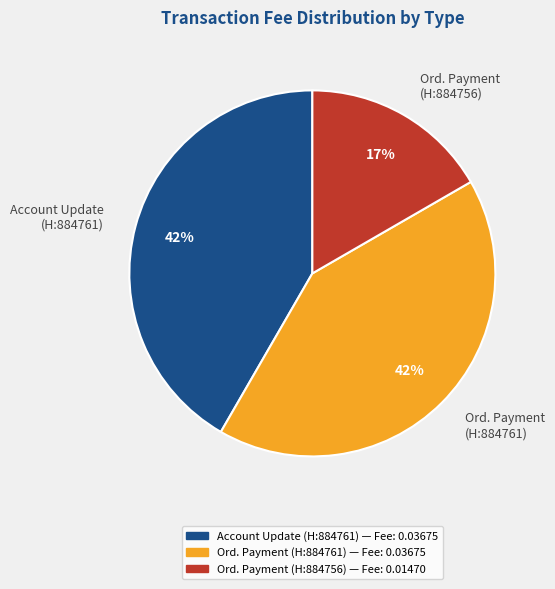

Does any single category account for the majority?

No